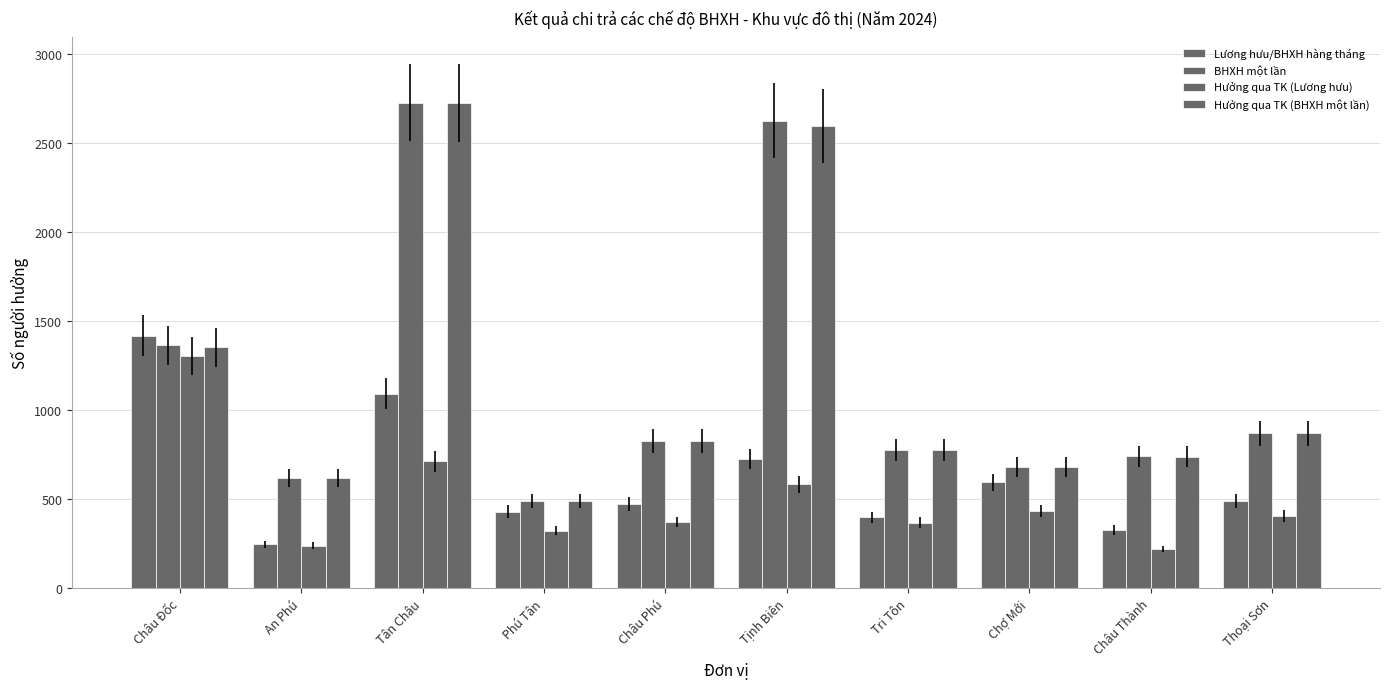

What is the minimum value shown in the chart?

219